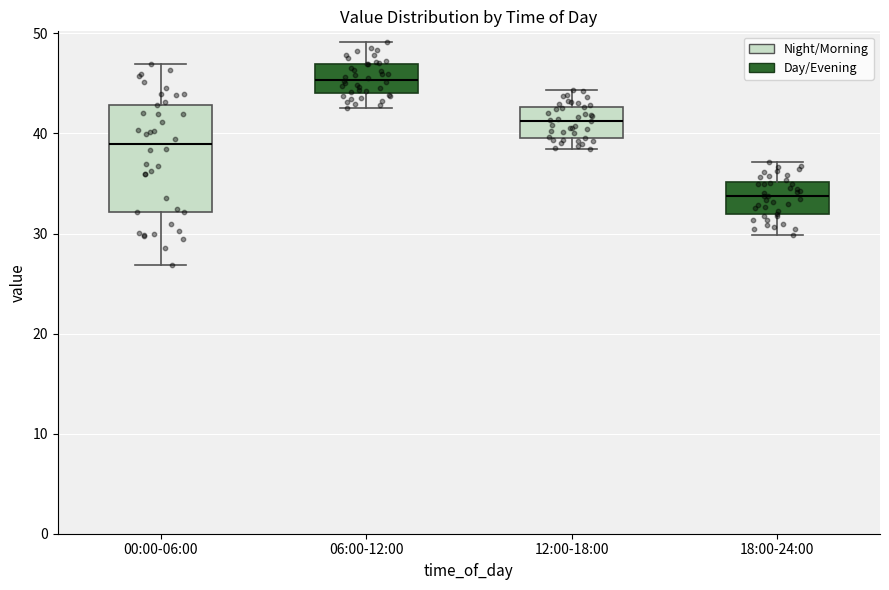

Reading left to right, read every box against the y-axis: the position of its median line, the range the box covers, and the ends of its whiskers. The values are not printed on the chart, so give them approximately, as read against the axis.

00:00-06:00: median 39, box 32 to 43, whiskers 27 to 47
06:00-12:00: median 45, box 44 to 47, whiskers 43 to 49
12:00-18:00: median 41, box 40 to 43, whiskers 39 to 44
18:00-24:00: median 34, box 32 to 35, whiskers 30 to 37